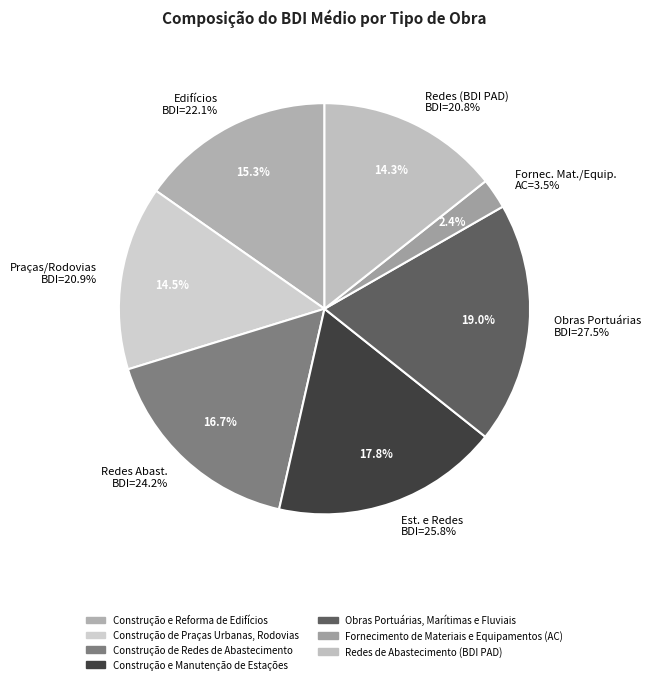

What is the largest slice in the pie chart?

Obras Portuárias, Marítimas e Fluviais